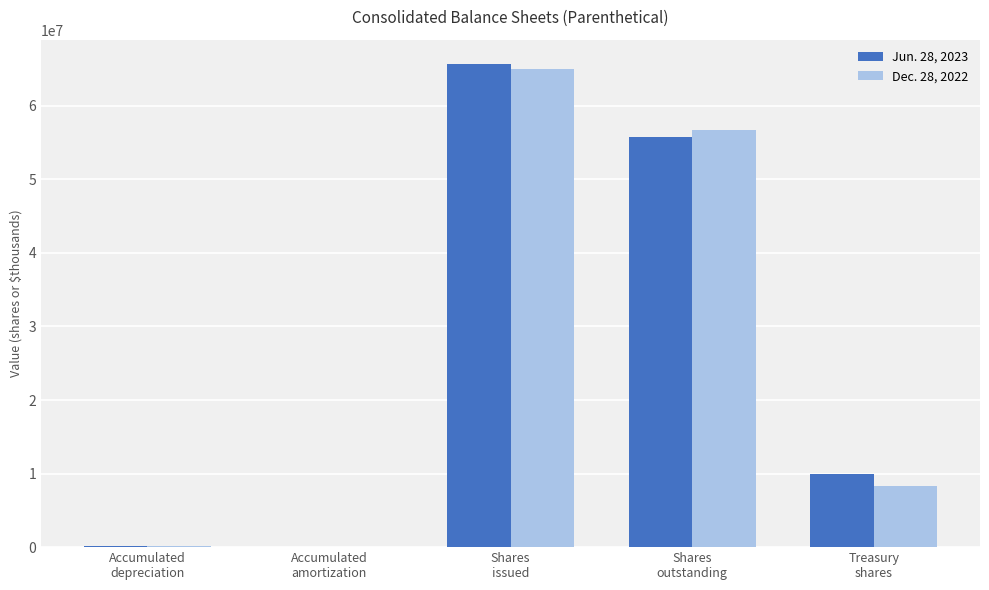

What is the maximum value shown in the chart?

65708000